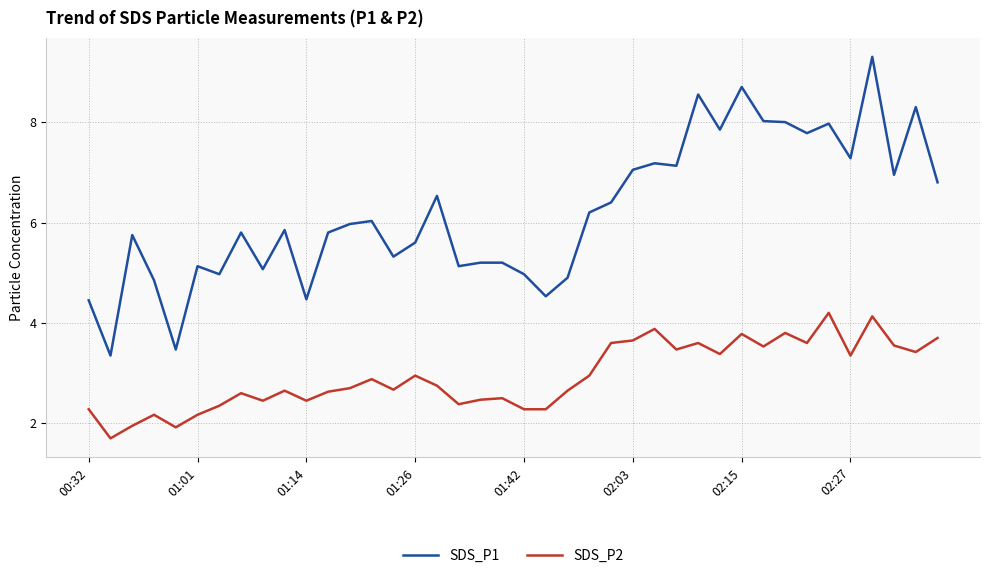

Which series has the largest range (max minus min)?

SDS_P1